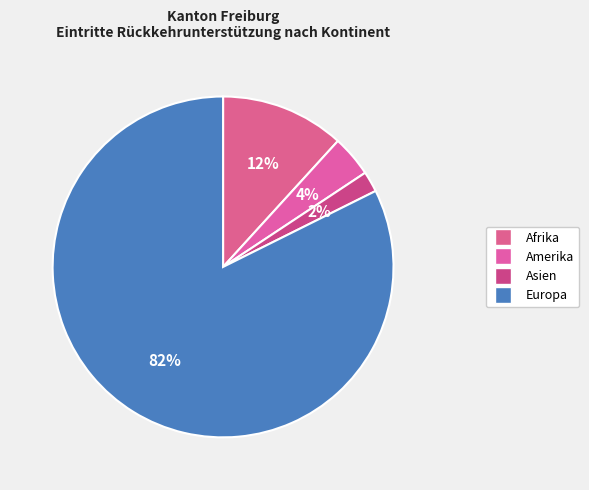

What is the ratio of the value at Asien to the value at Amerika?

0.5